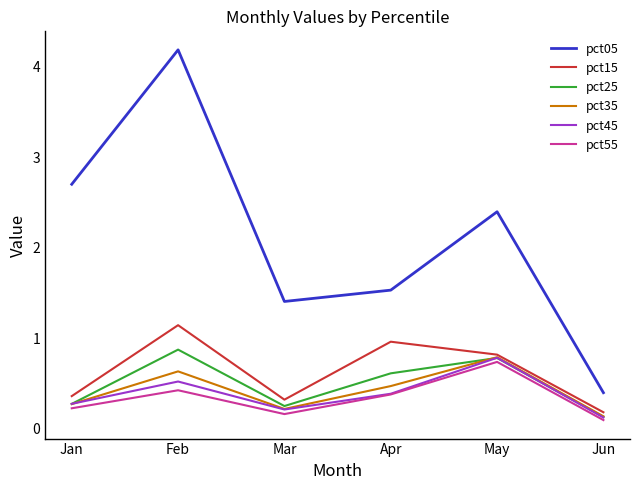

What is the total value across all series at Feb?

7.8